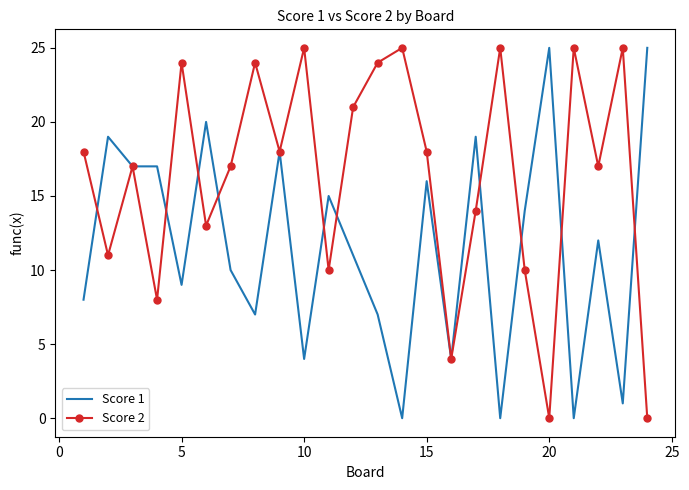

Rank the series by their average value, from lowest to highest.

Score 1, Score 2